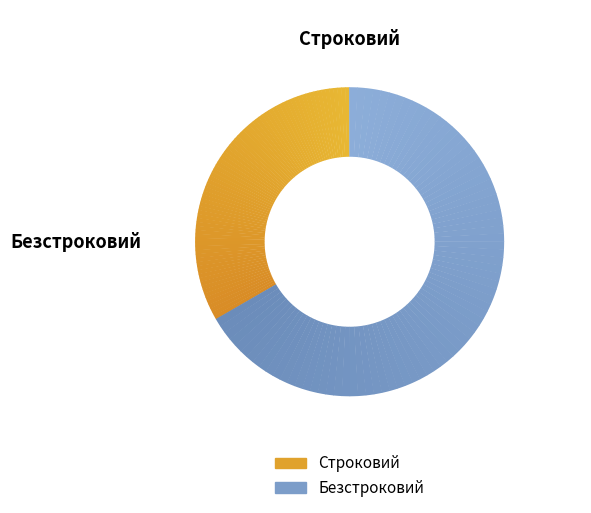

Count the number of slices in the pie.

2